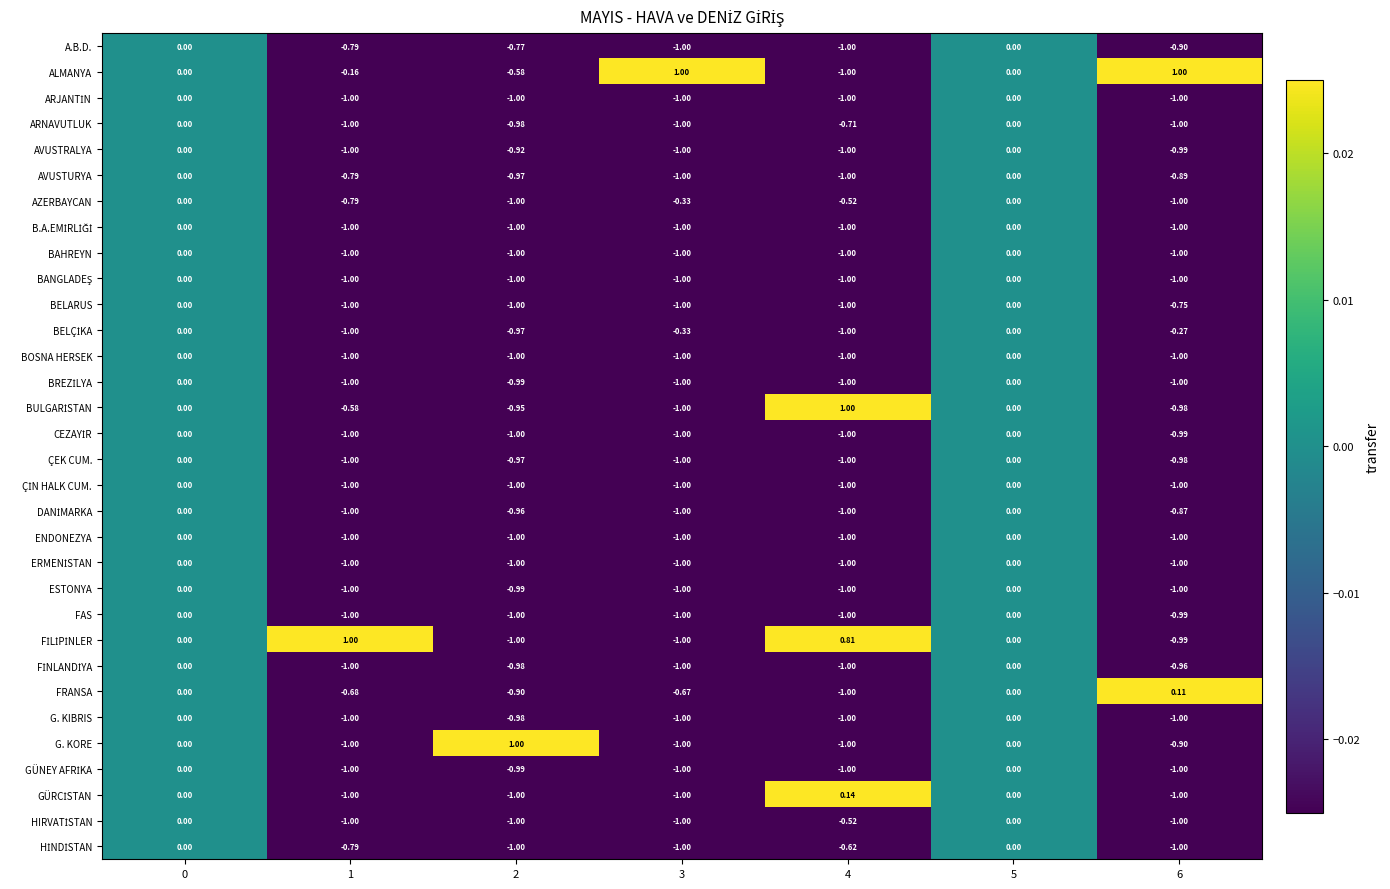

Which series has the largest total across all categories?

ALMANYA